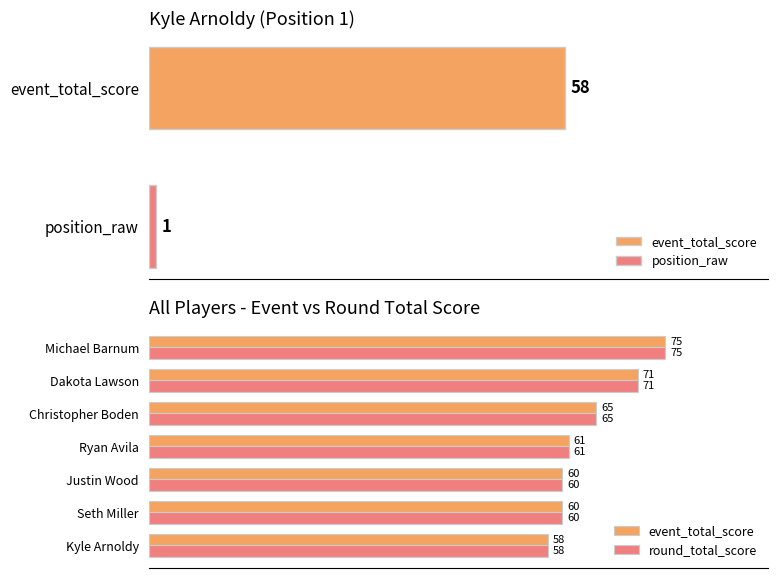

What is the average value of the round_total_score series?

64